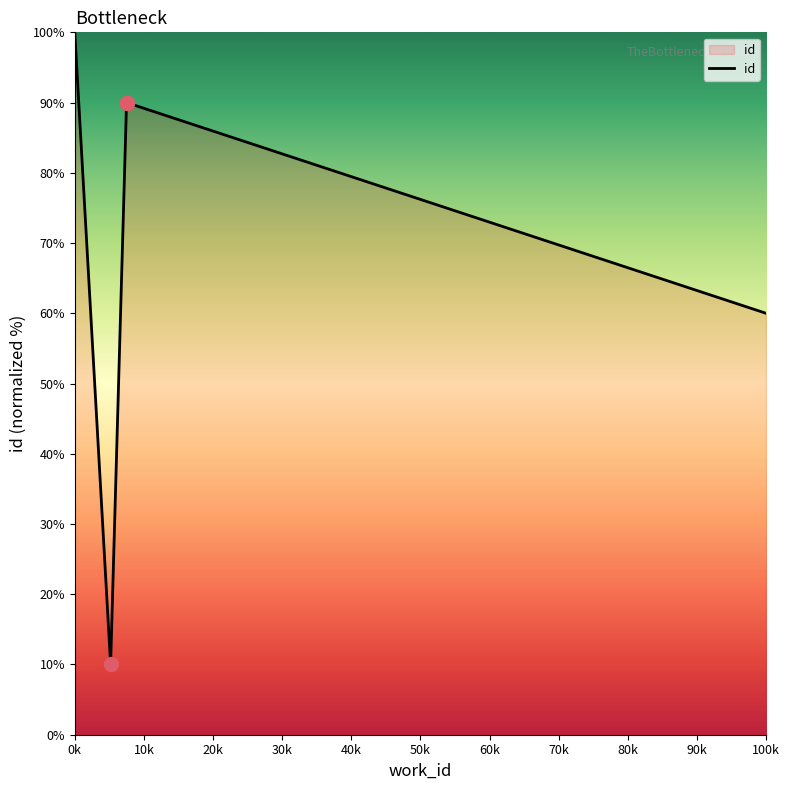

What is the change in value from 5184 to 7487?

+80.0